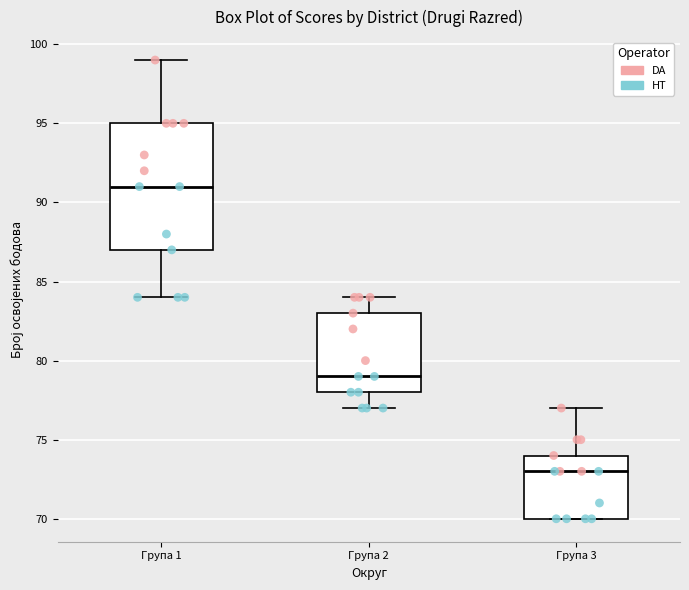

Comparing the boxes themselves (not the whiskers), which one is the tallest?

Група 1